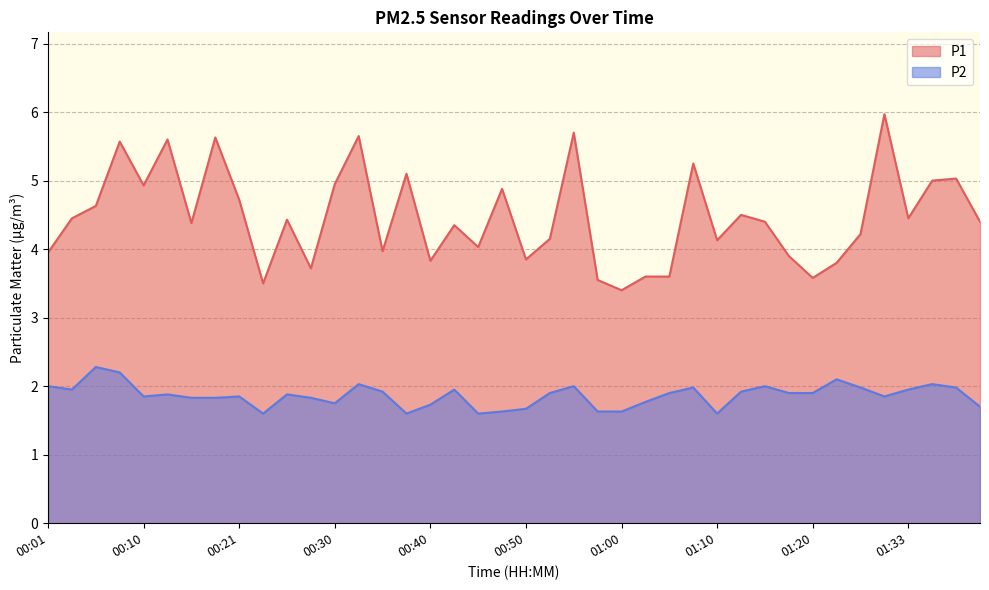

Does the chart display data point markers on the line(s)?

No